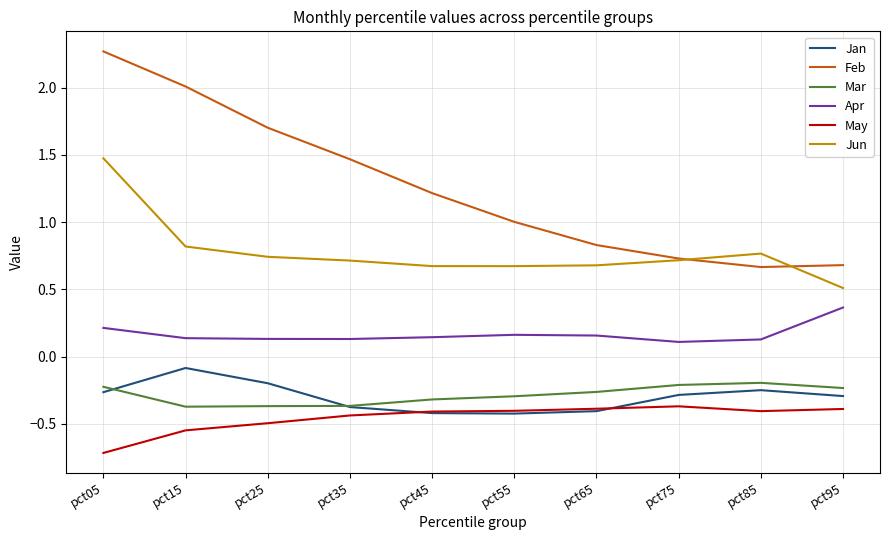

True or false: Mar and Apr cross at least once.

False